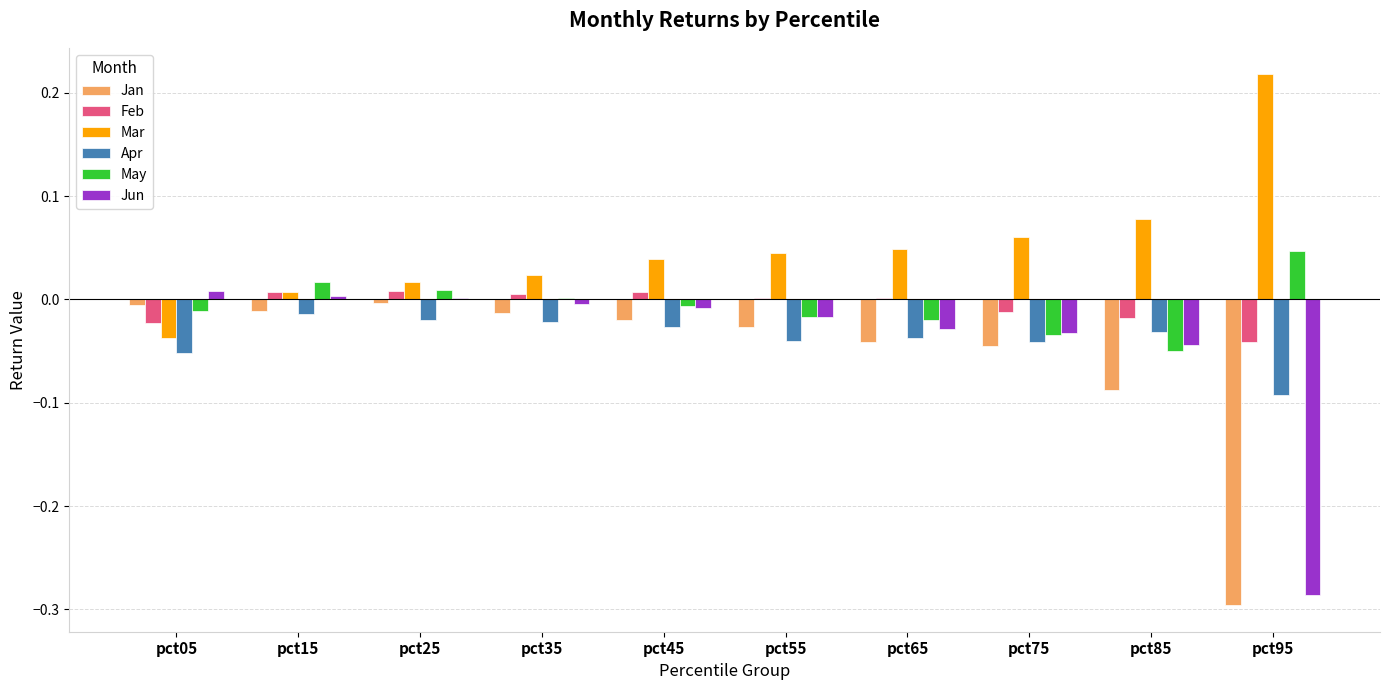

The value of Mar at pct45 is 0.0. True or false?

True